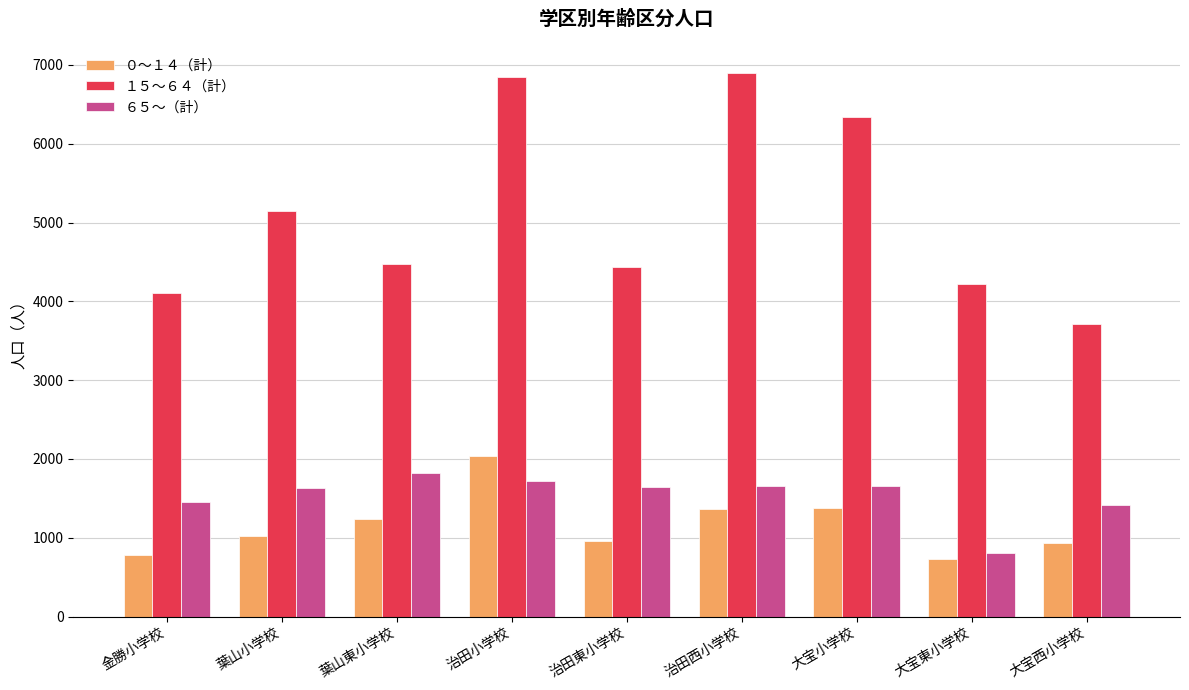

Count the number of categories in the chart.

9